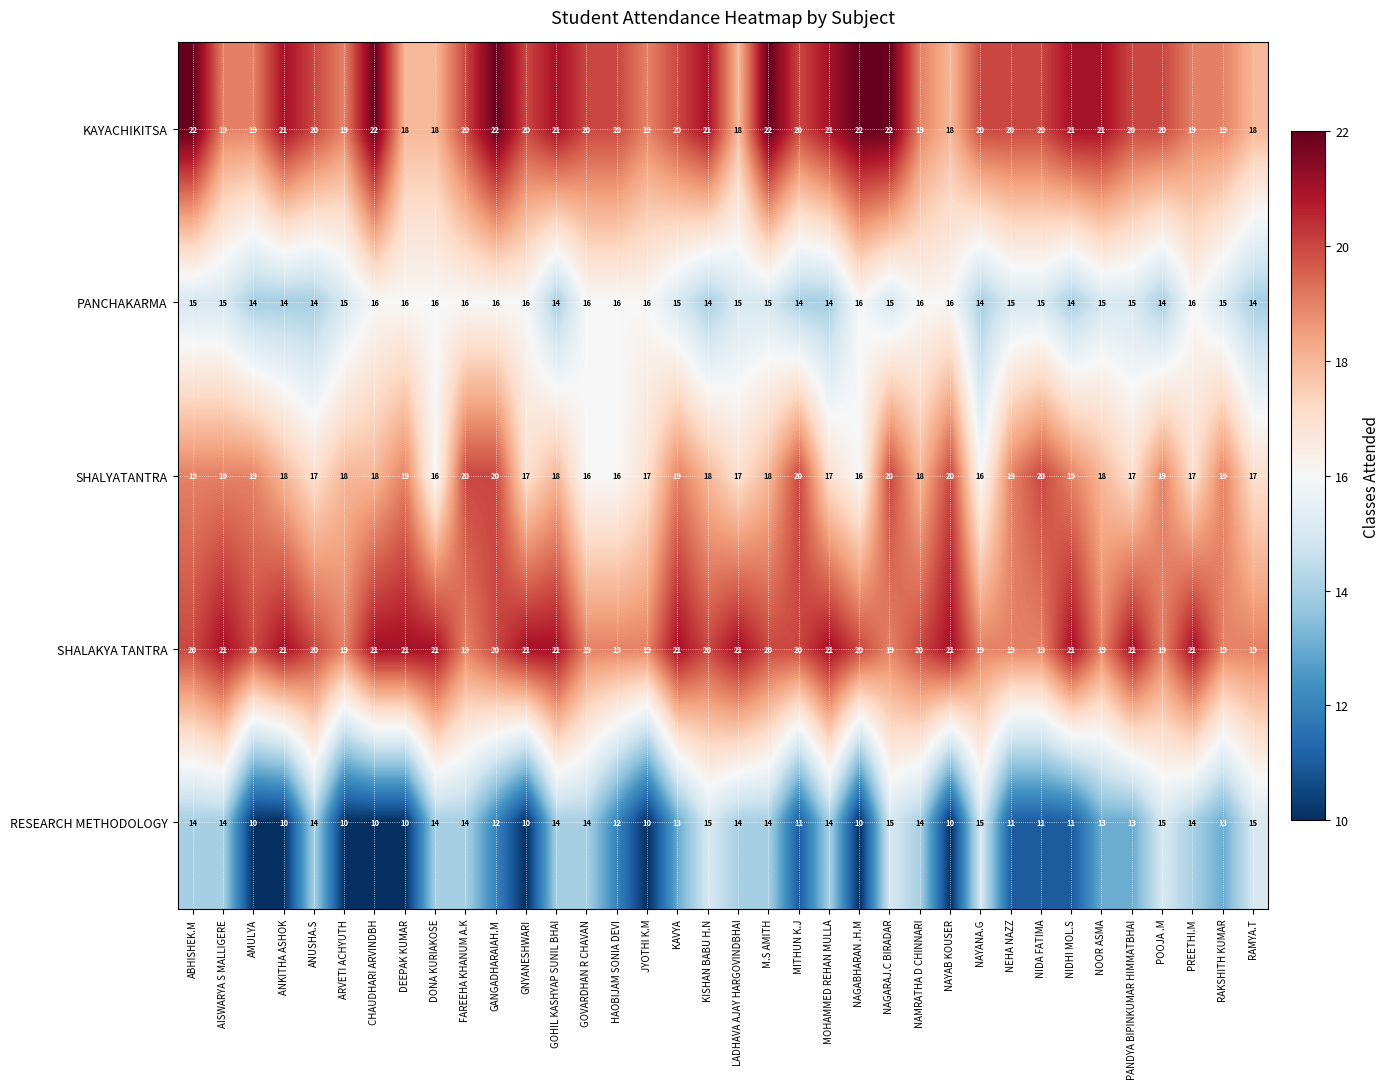

What is the total value across all series at NAMRATHA D CHINNARI?

87